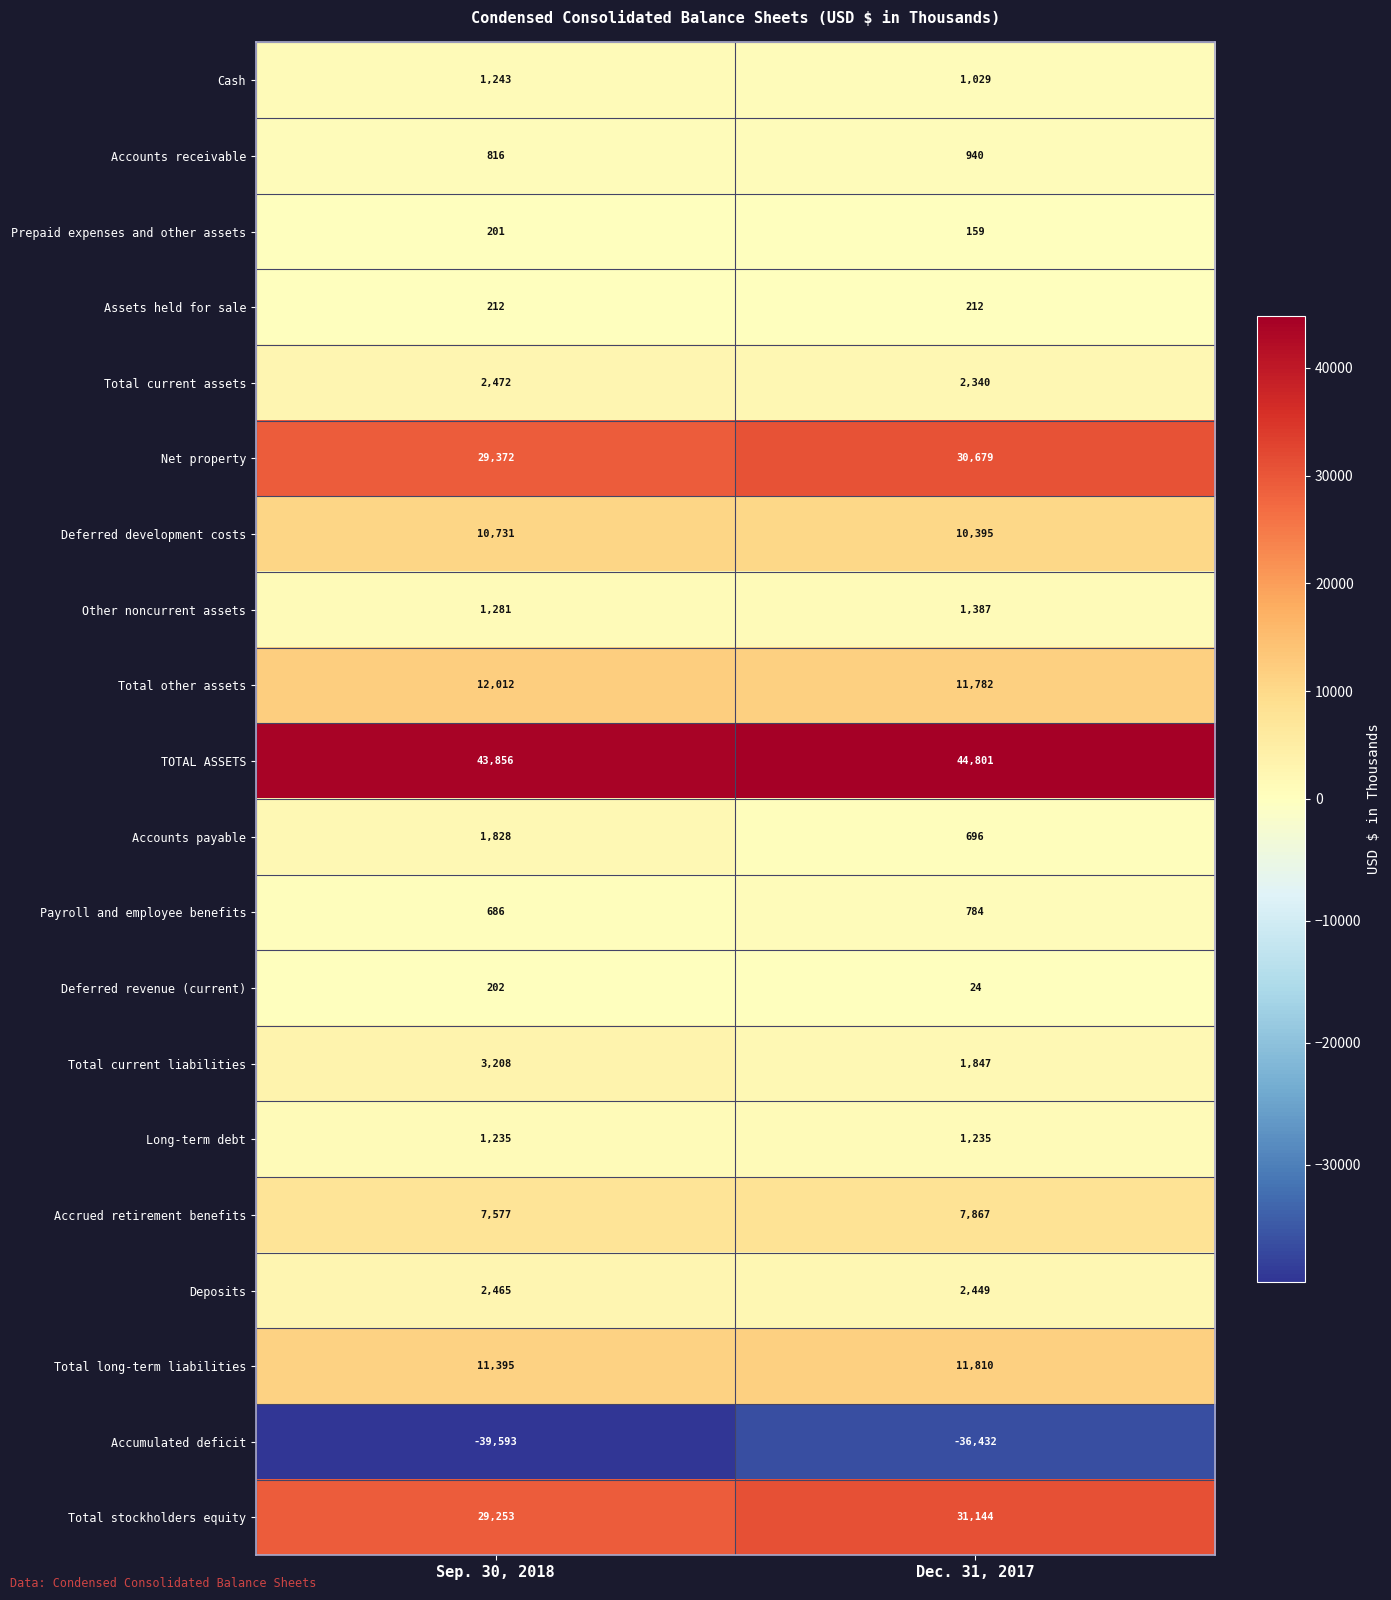

Which series has the largest total across all categories?

TOTAL ASSETS